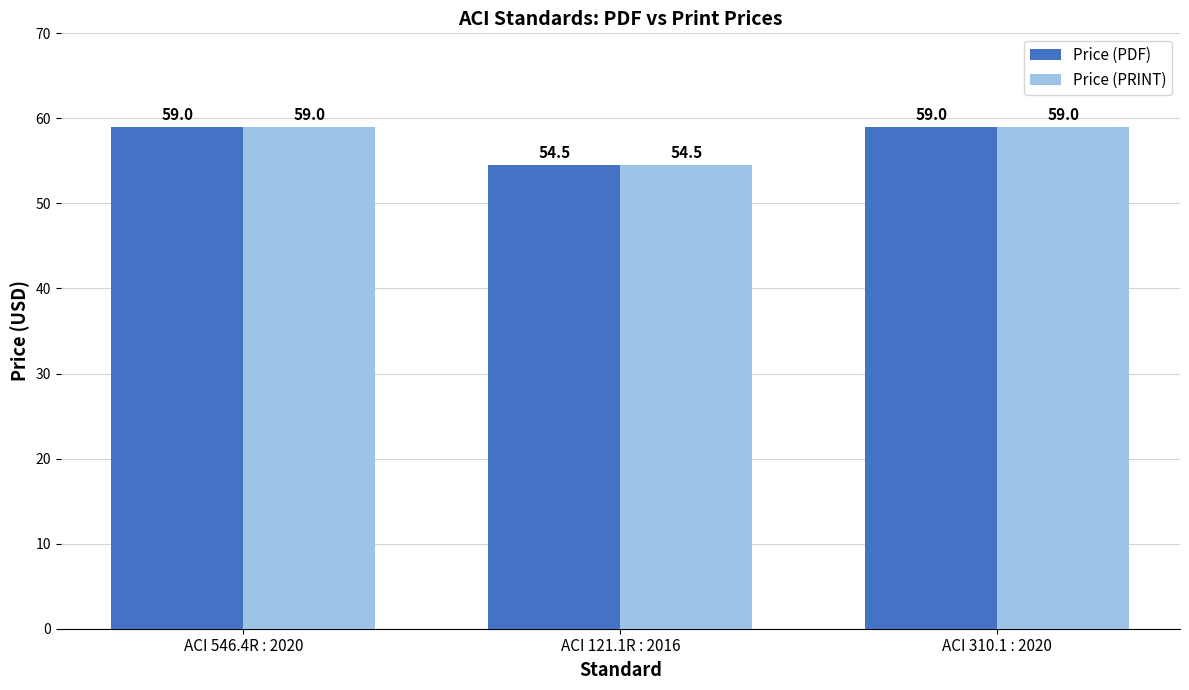

What is the sum of all Price (PRINT) values?

172.5